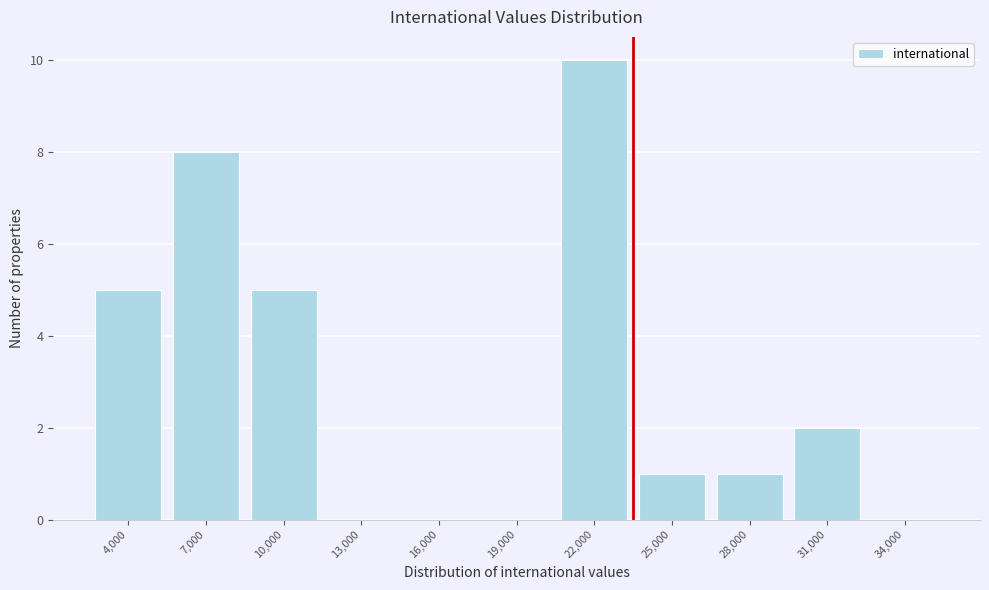

Reading right to left, list all the values displayed in this chart.

34,000=0	31,000=2	28,000=1	25,000=1	22,000=10	19,000=0	16,000=0	13,000=0	10,000=5	7,000=8	4,000=5